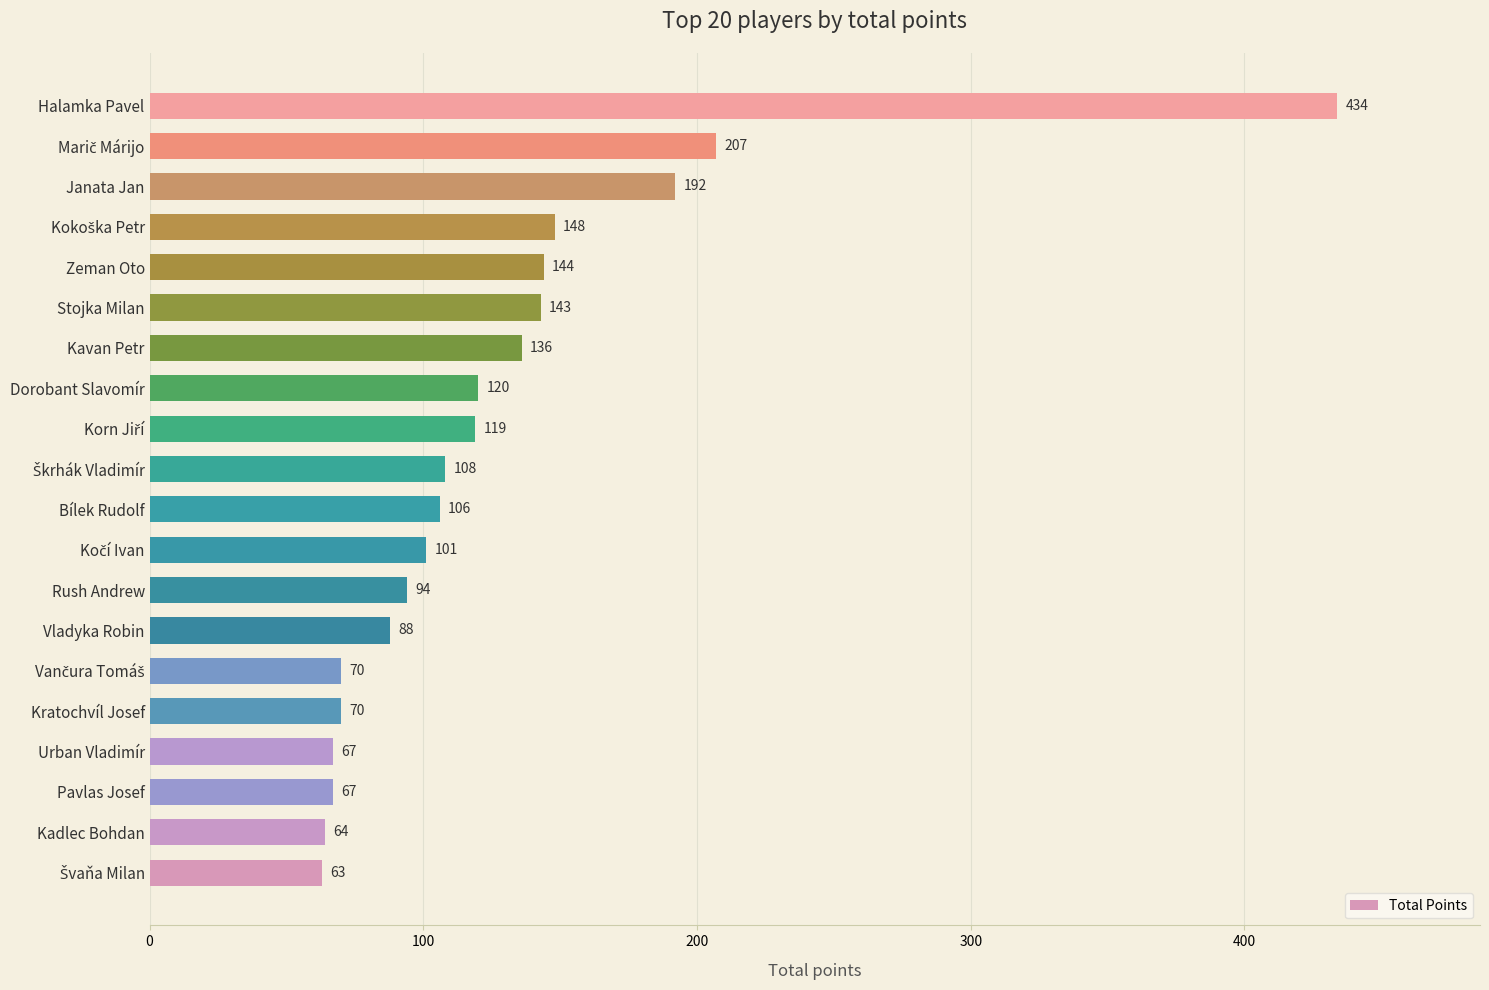

Reading bottom to top, transcribe all the data shown in this chart.

63	64	67	67	70	70	88	94	101	106	108	119	120	136	143	144	148	192	207	434